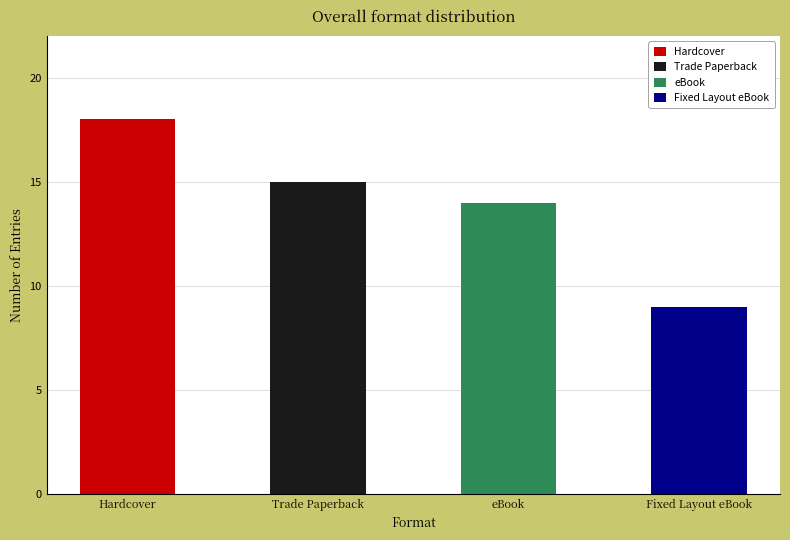

What is the difference between the values at Hardcover and Trade Paperback?

3